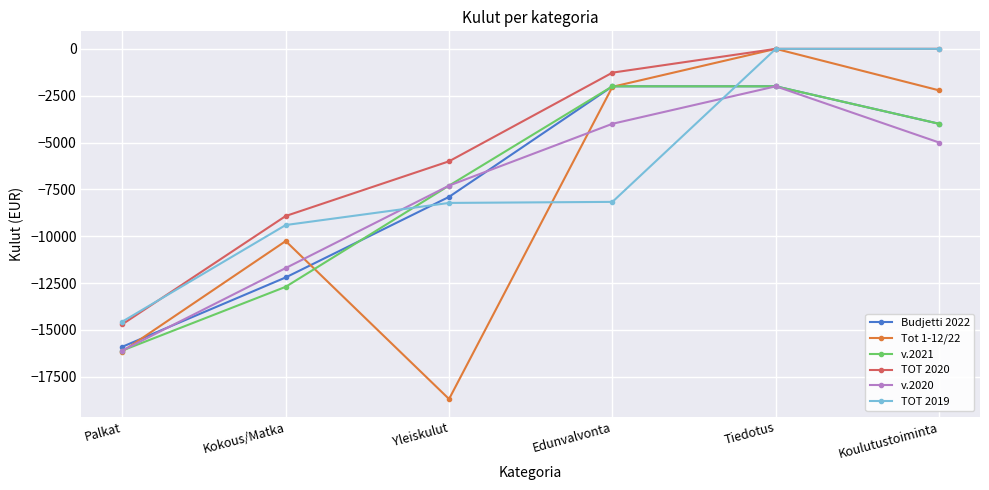

Which series has the largest range (max minus min)?

Tot 1-12/22